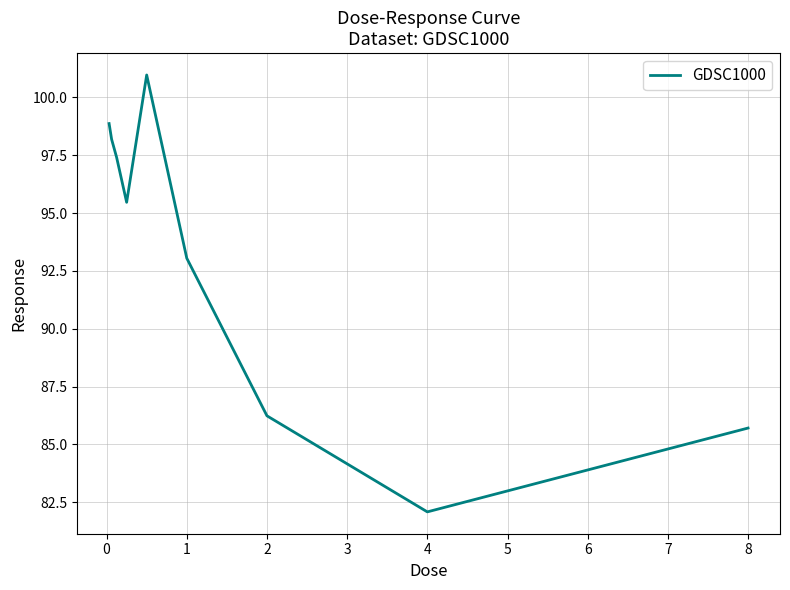

What is the difference between the maximum and minimum values?

18.9